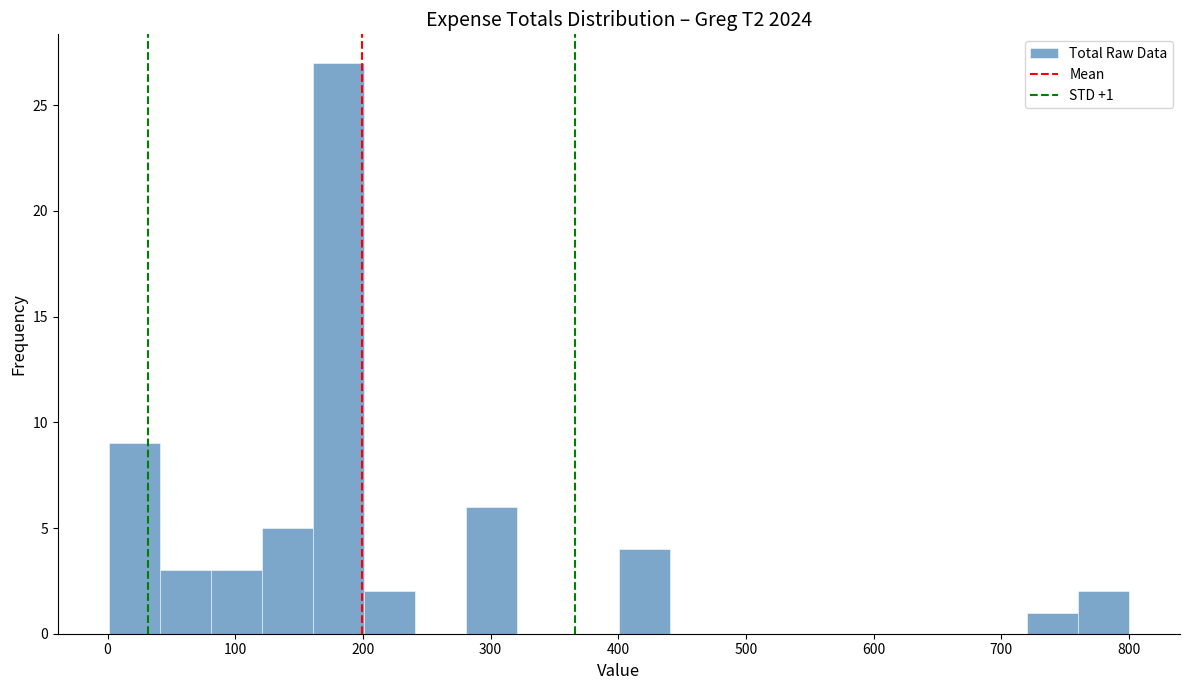

Around what value on the x-axis is the tallest bar? Give the approximate position of its centre, as read against the axis.

180